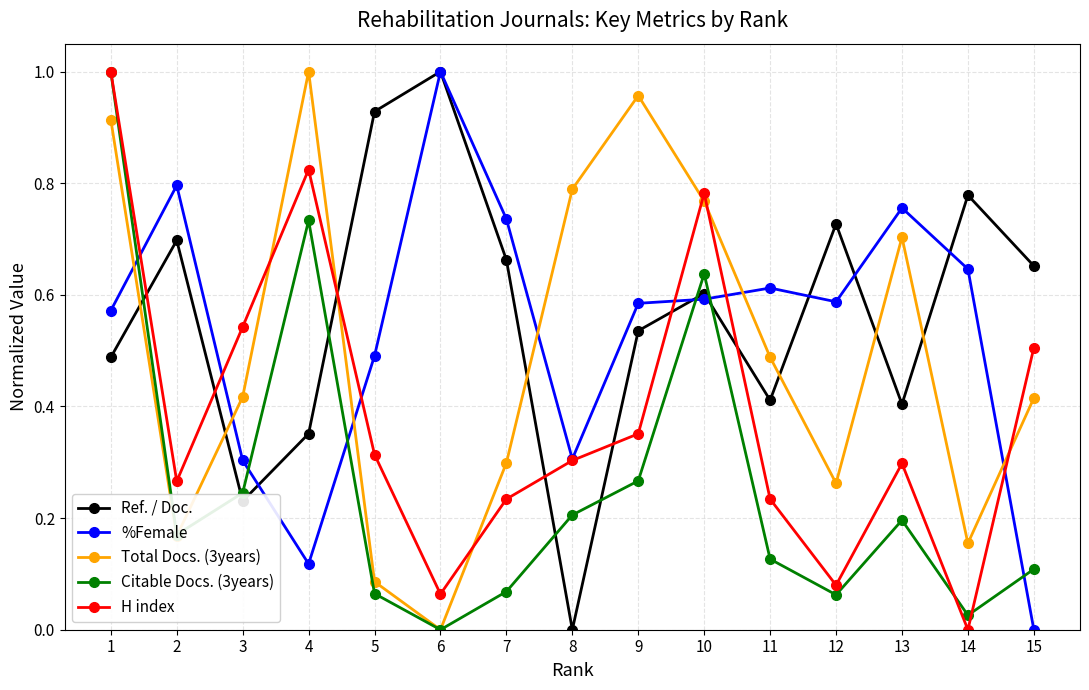

How many times do Citable Docs. (3years) and %Female cross each other?

6